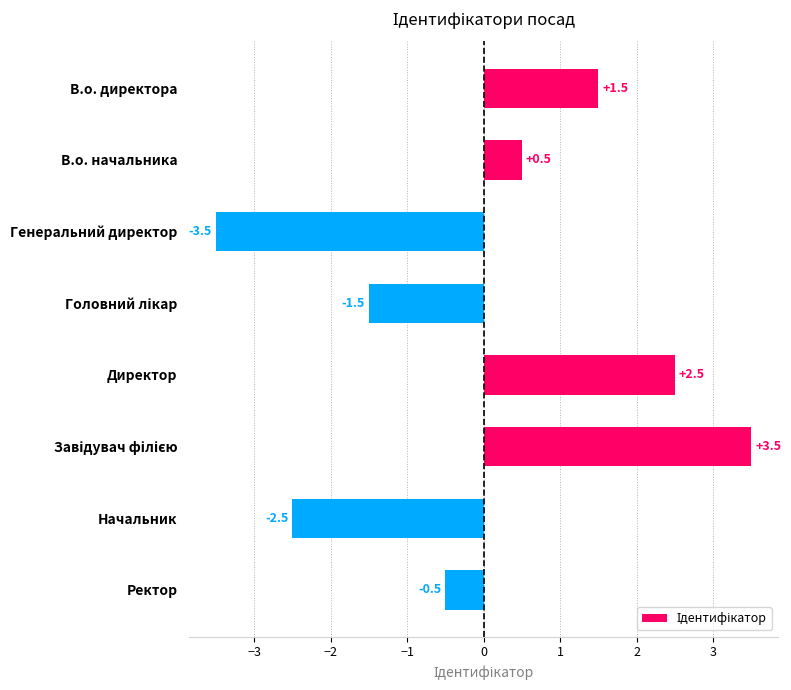

What is the difference between the maximum and second lowest values?

6.0